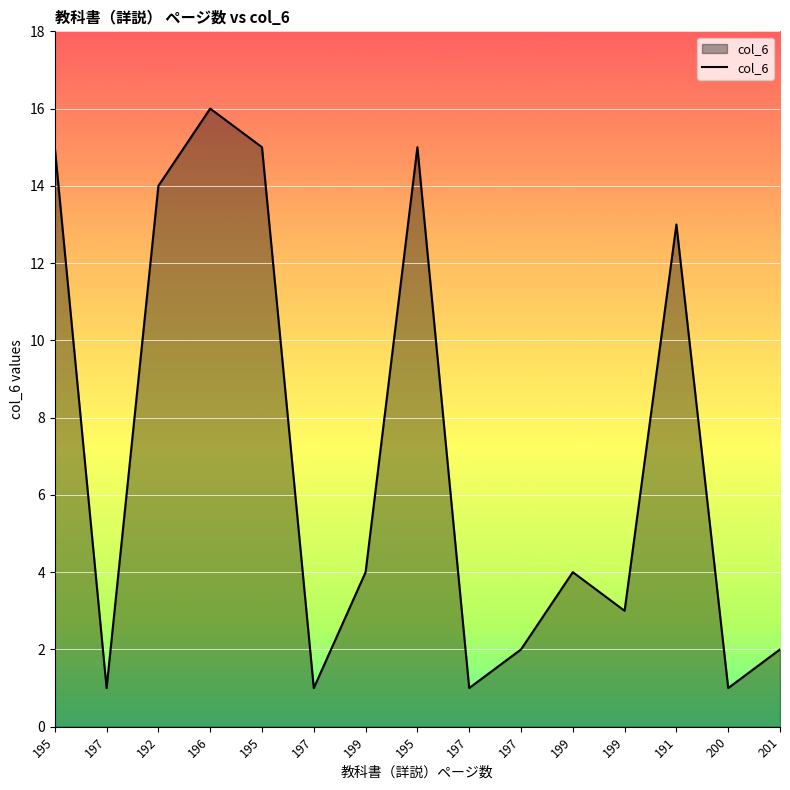

True or false: there are more than 2 points higher than both neighbors.

True